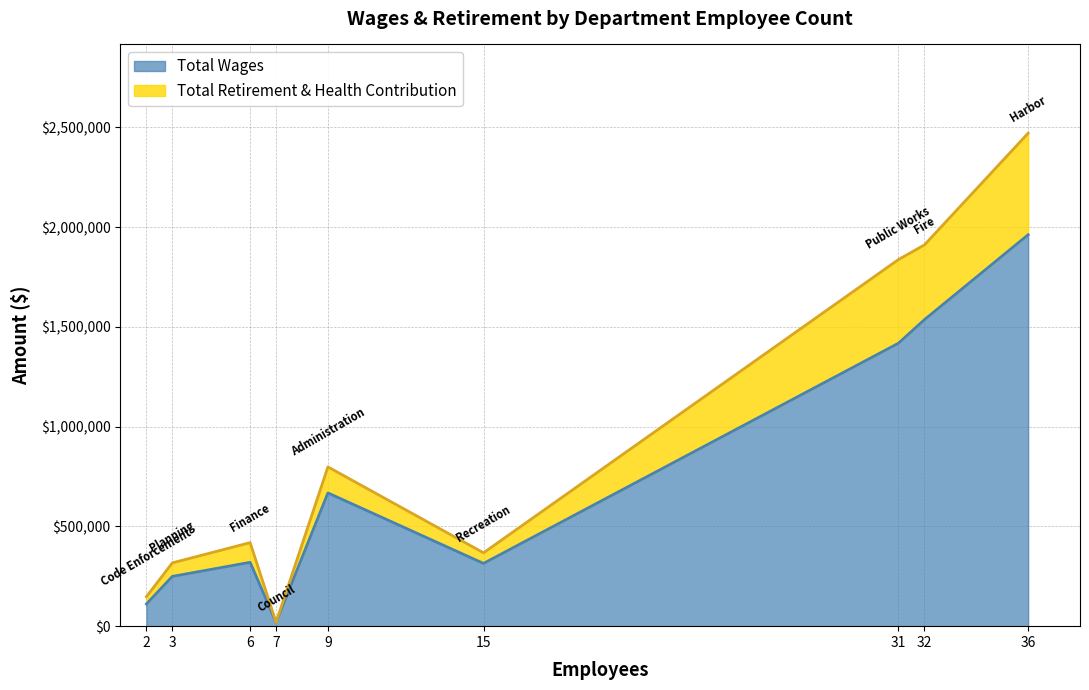

The value of Total Wages at 3 is 407862. True or false?

False